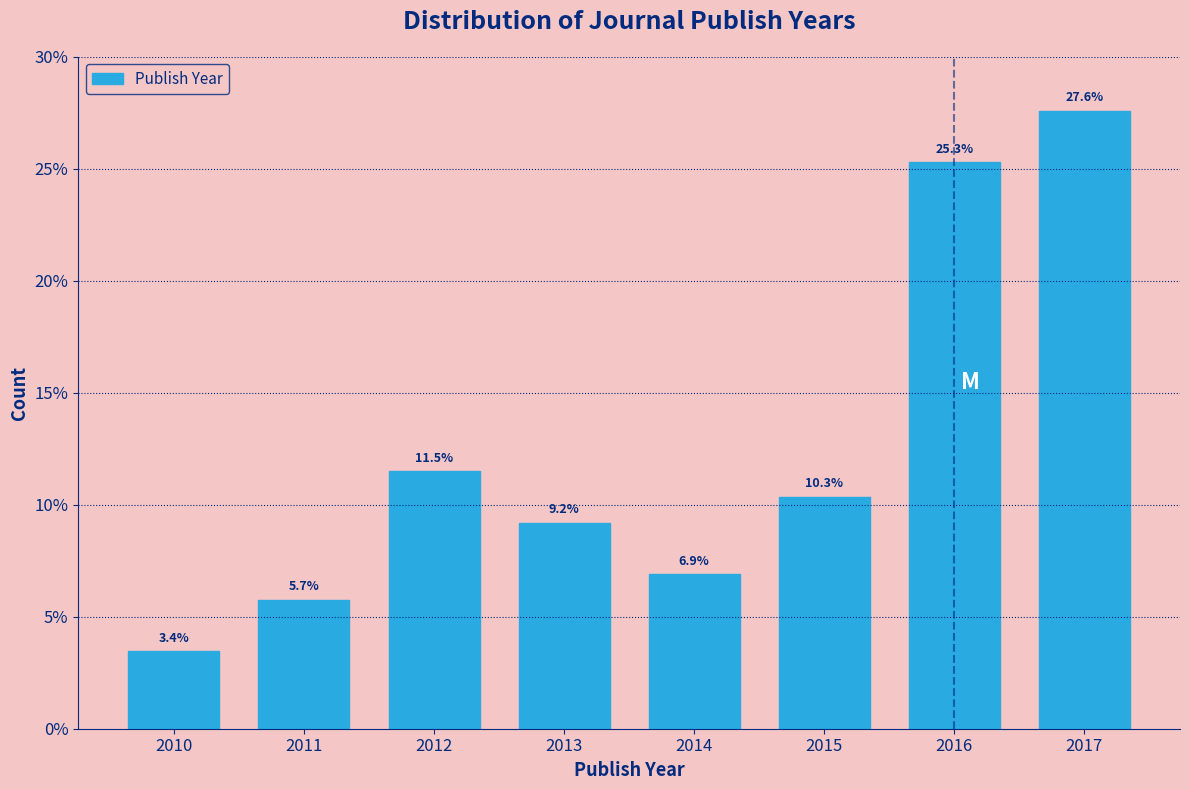

Reading right to left, extract all data points from this chart.

2017=27.6	2016=25.3	2015=10.3	2014=6.9	2013=9.2	2012=11.5	2011=5.7	2010=3.4